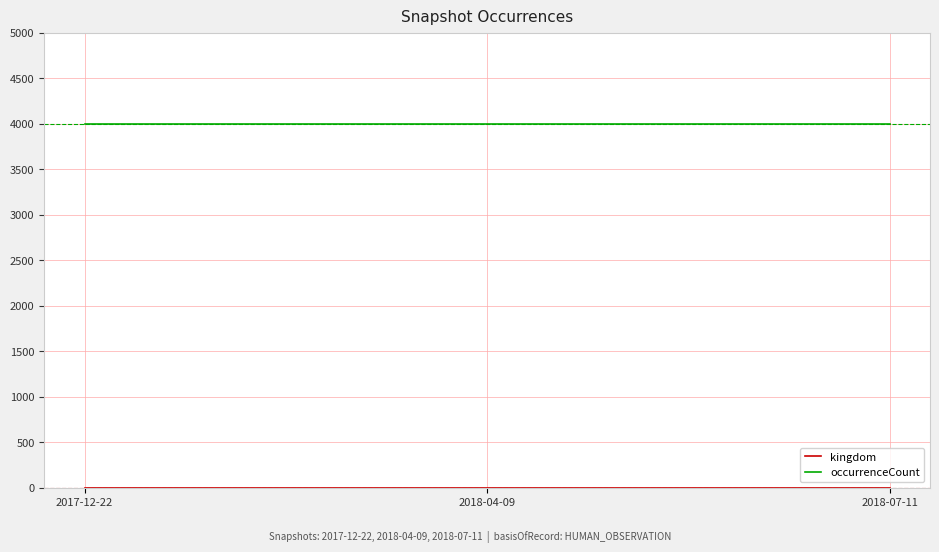

Which series has the largest total across all categories?

occurrenceCount